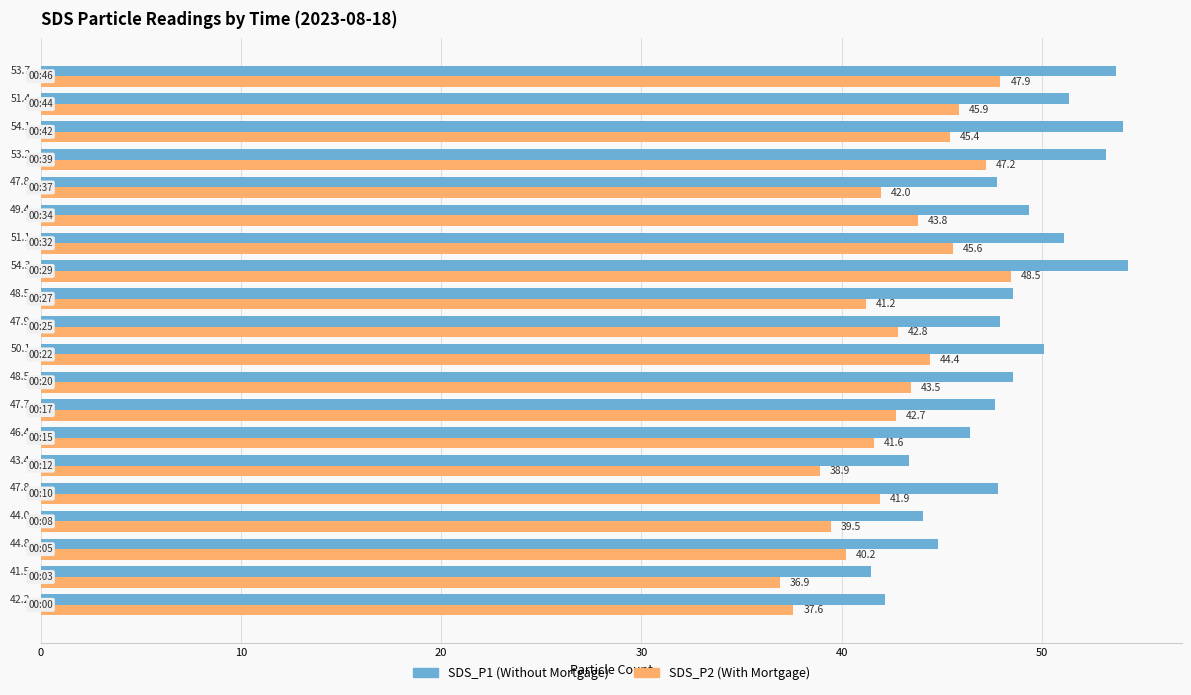

What is the minimum value shown in the chart?

36.9